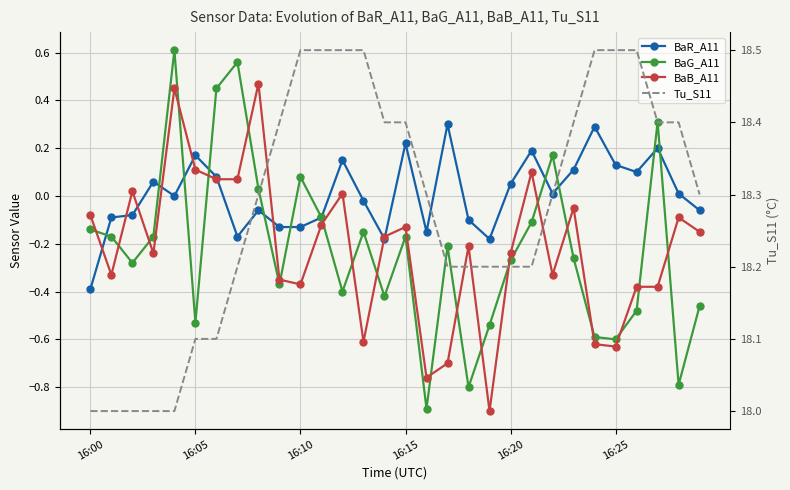

Is it true that BaG_A11 equals 0.3 at 16:20?

False